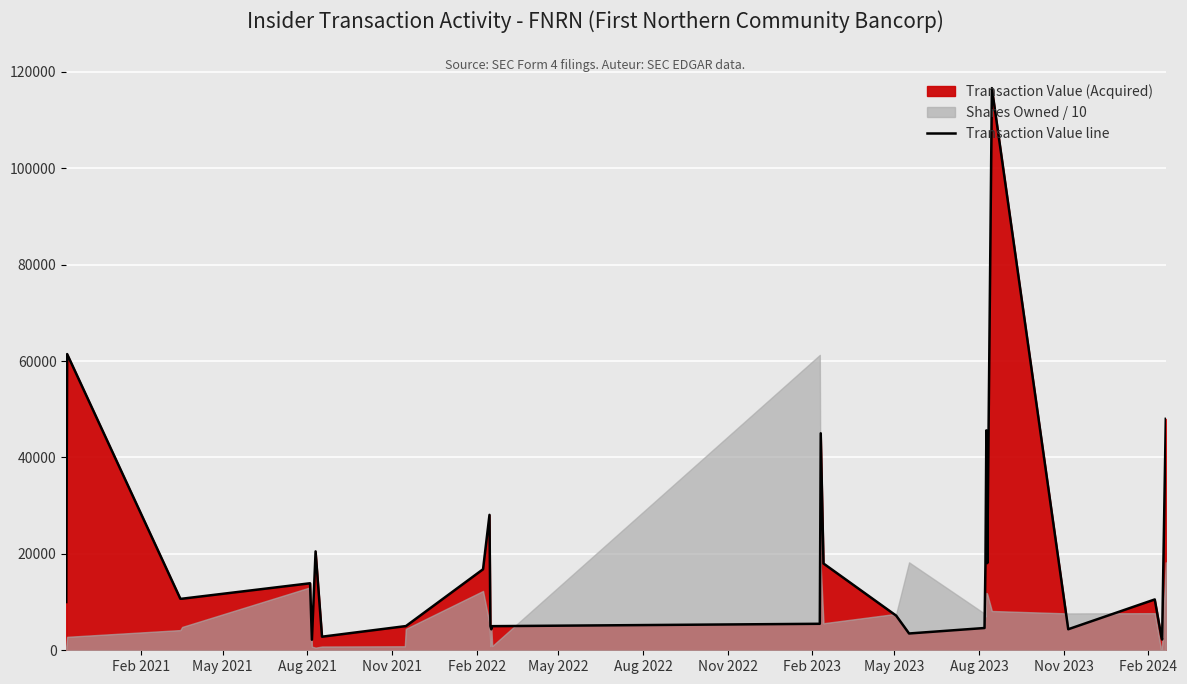

What is the maximum value for Transaction Value line?

116628